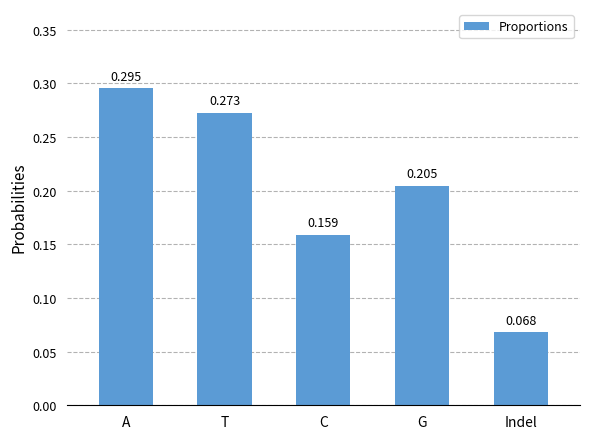

Between C and T, which is larger?

T